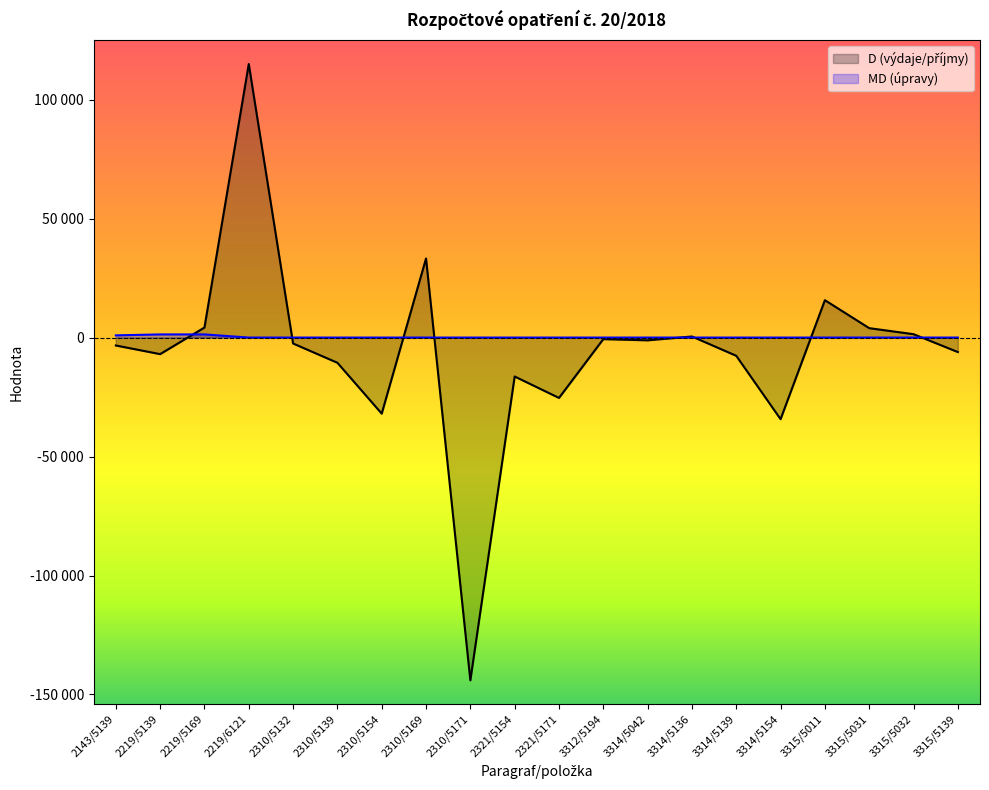

True or false: D has a value of -2560.3 at 2219/5139.

False